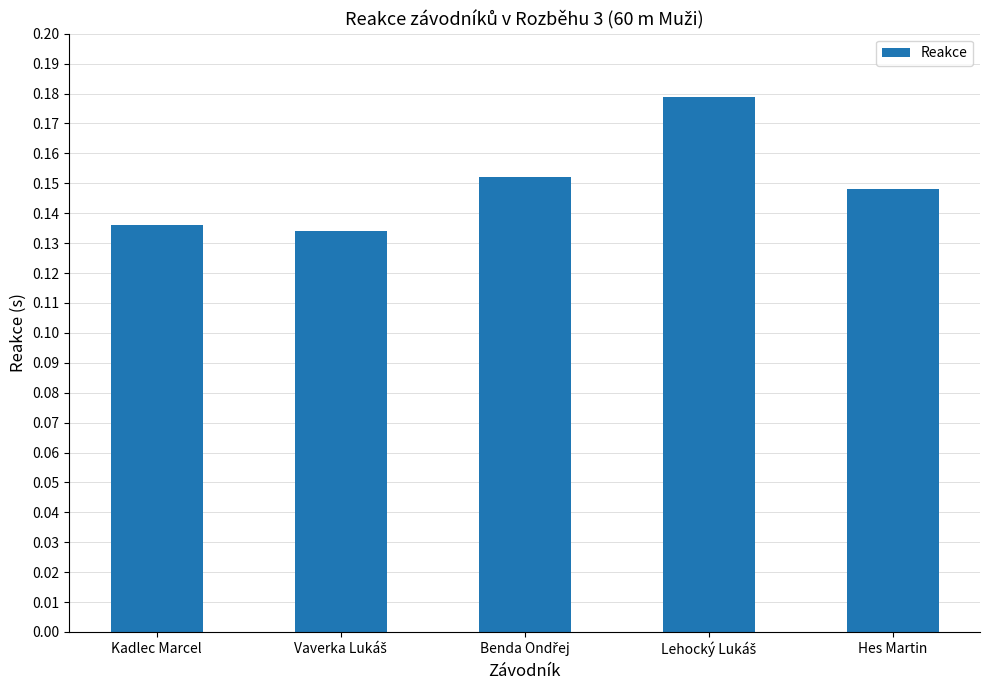

Is it true that the value at Hes Martin is 0.2?

False